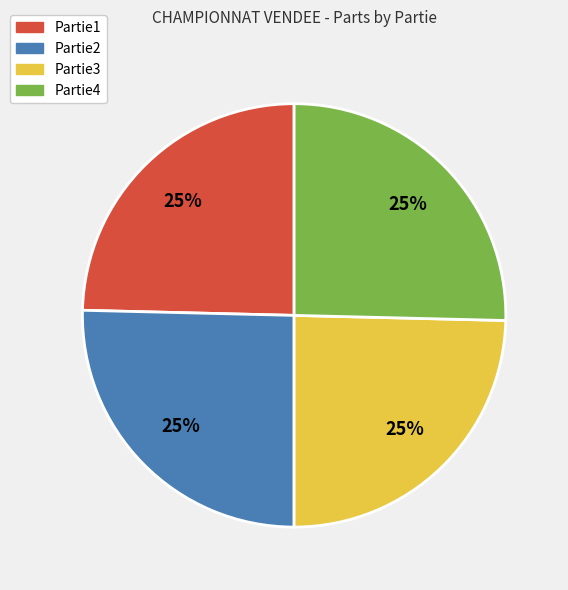

To the nearest percent, what is the combined percentage of Partie2 and Partie1?

50%